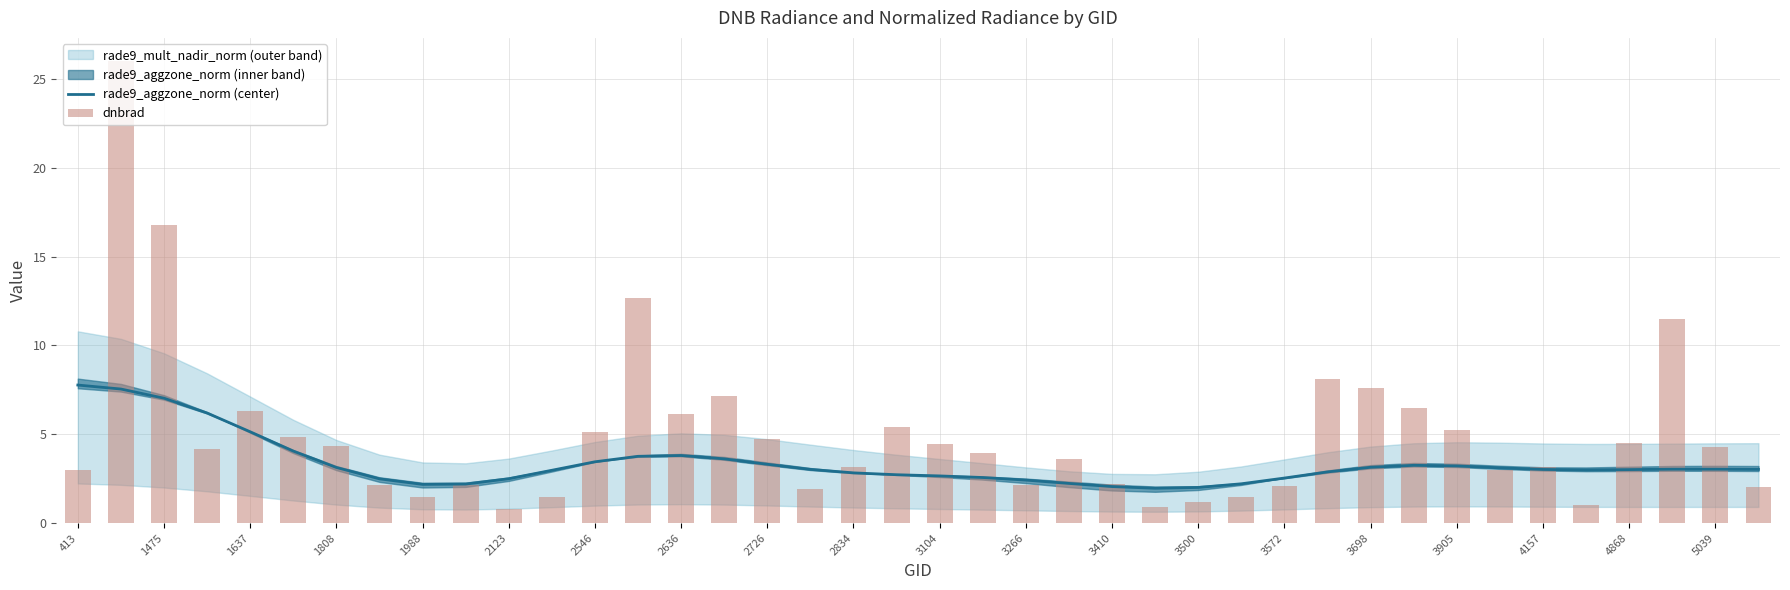

Rank the series by their average value, from lowest to highest.

rade9_aggzone_norm (center), dnbrad